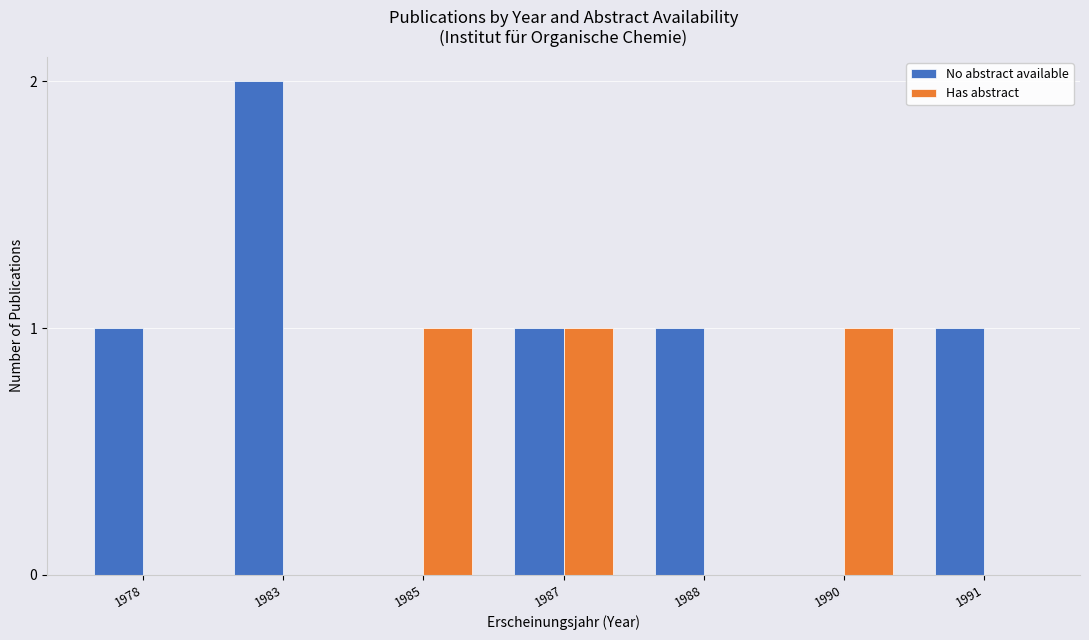

What is the spread (max minus min) of values at 1988?

1